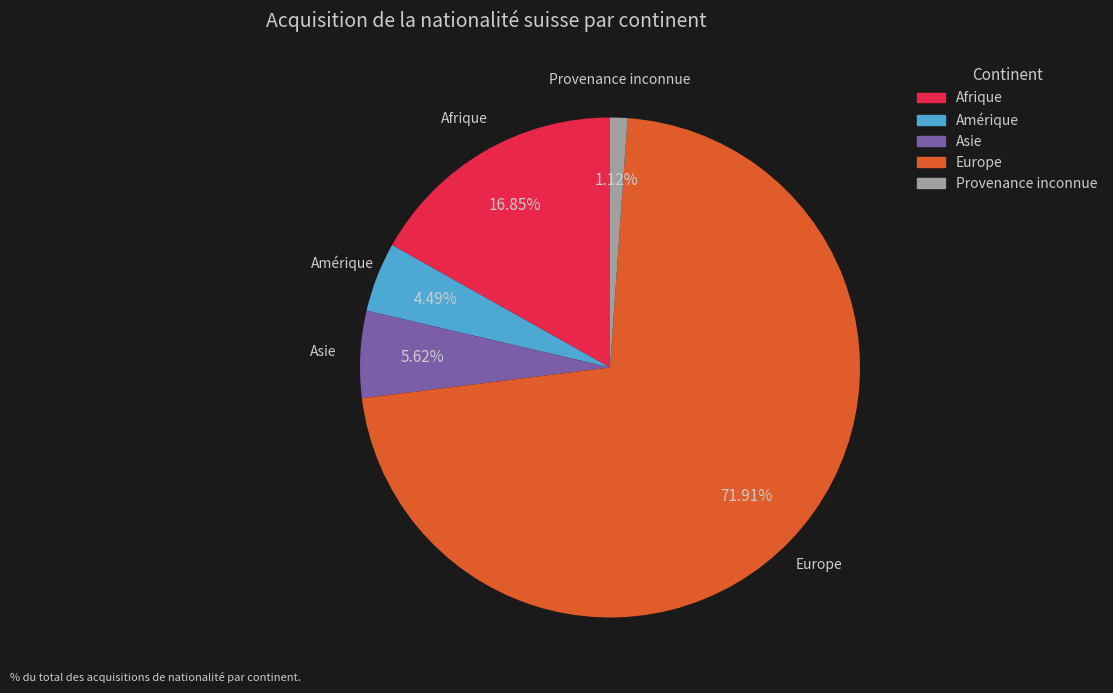

Do Amérique and Provenance inconnue together represent more than half of the pie?

No